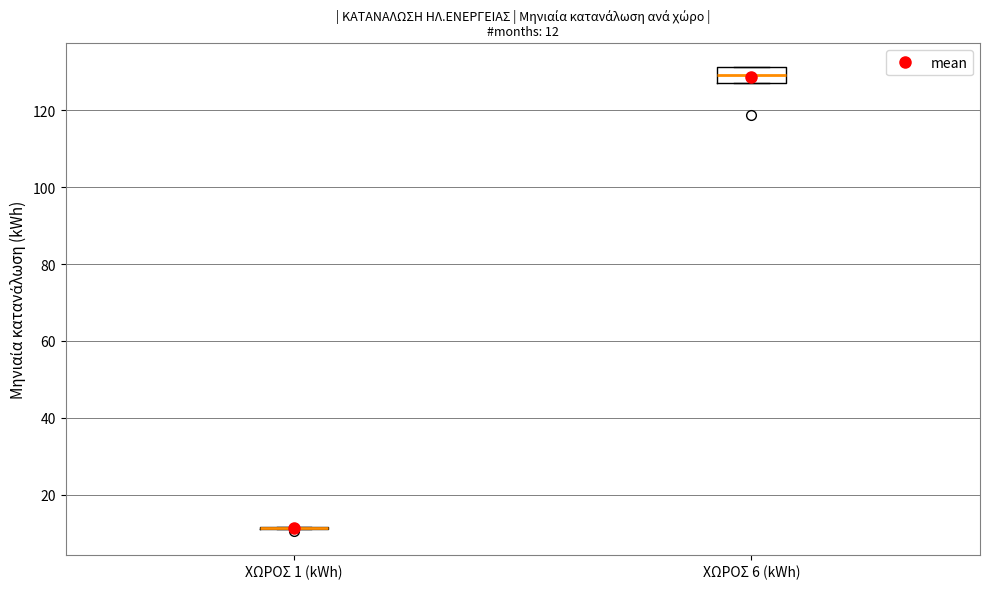

Which box is the tallest, from its lower edge to its upper edge?

ΧΩΡΟΣ 6 (kWh)